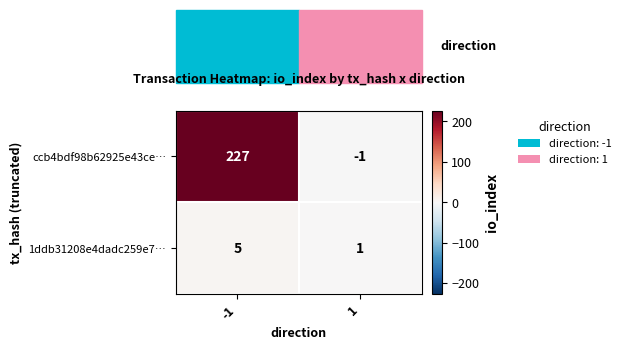

List the series in order of their peak value, lowest first.

1ddb31208e4dadc259e7…, ccb4bdf98b62925e43ce…